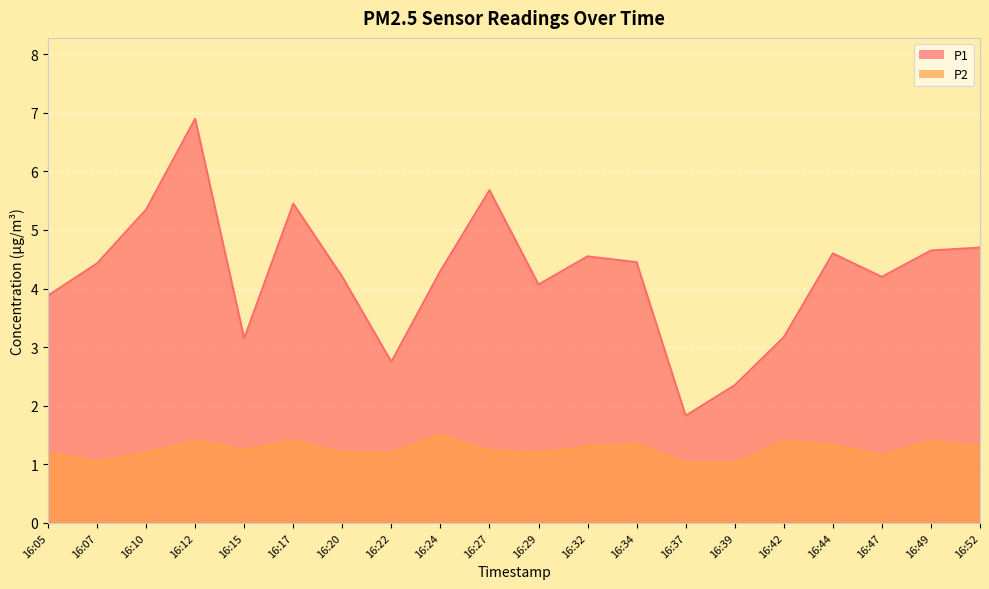

Rank the series at 16:39 from highest to lowest value.

P1, P2